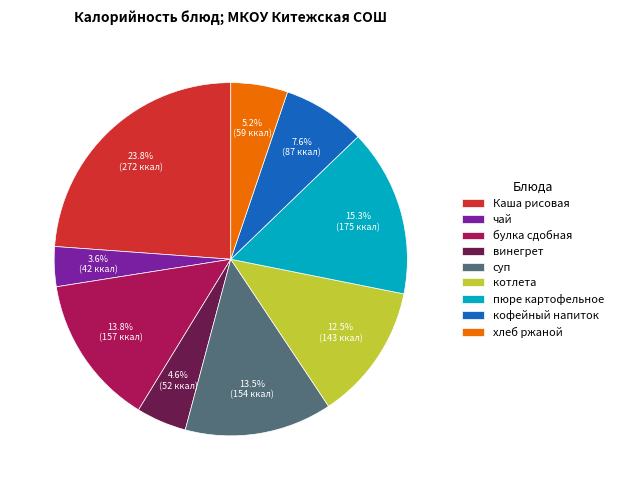

To the nearest percent, what portion does булка сдобная represent?

14%